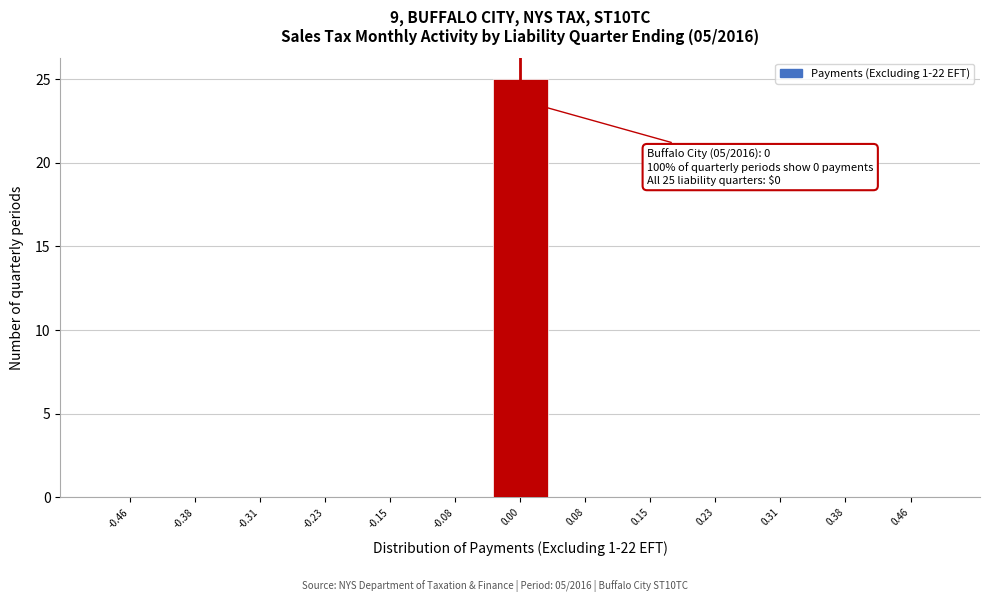

Which range on the x-axis has the tallest bar?

-0.04 to 0.04